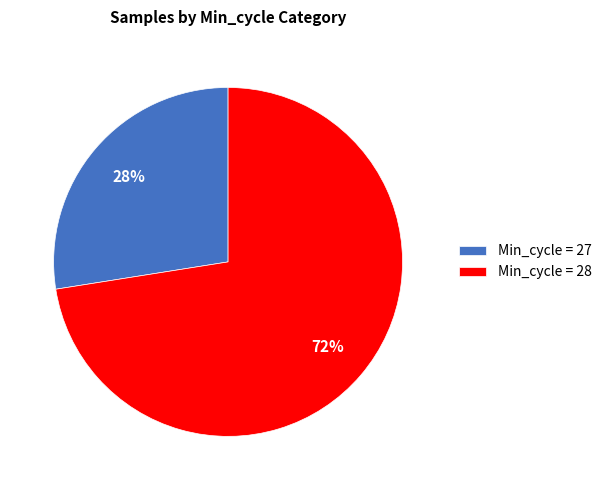

The Min_cycle = 27 slice represents 42% of the pie. True or false?

False